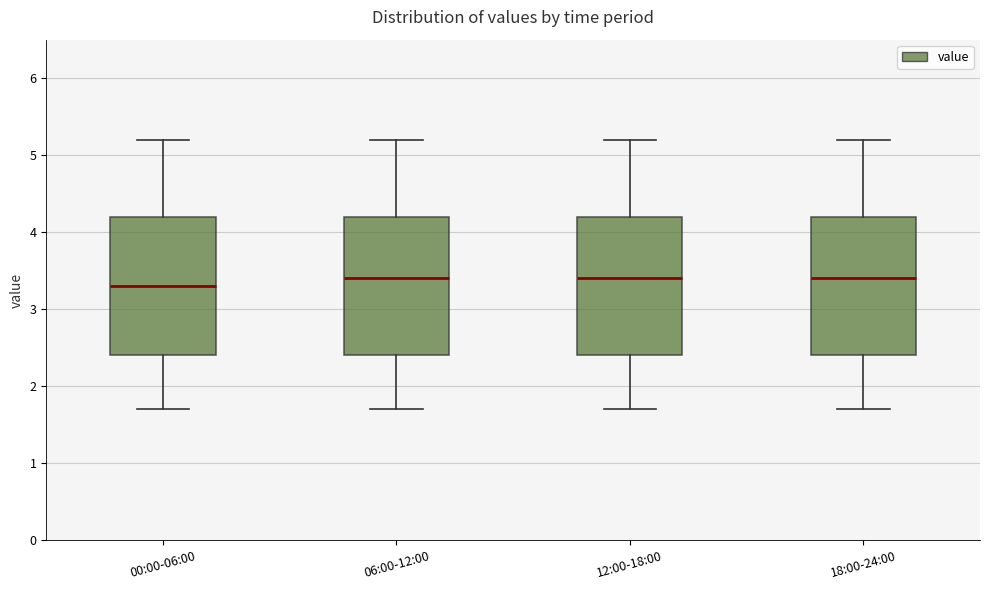

Where is the upper edge of the box for 00:00-06:00 on the y-axis? The values are not printed on the chart, so give them approximately, as read against the axis.

4.2